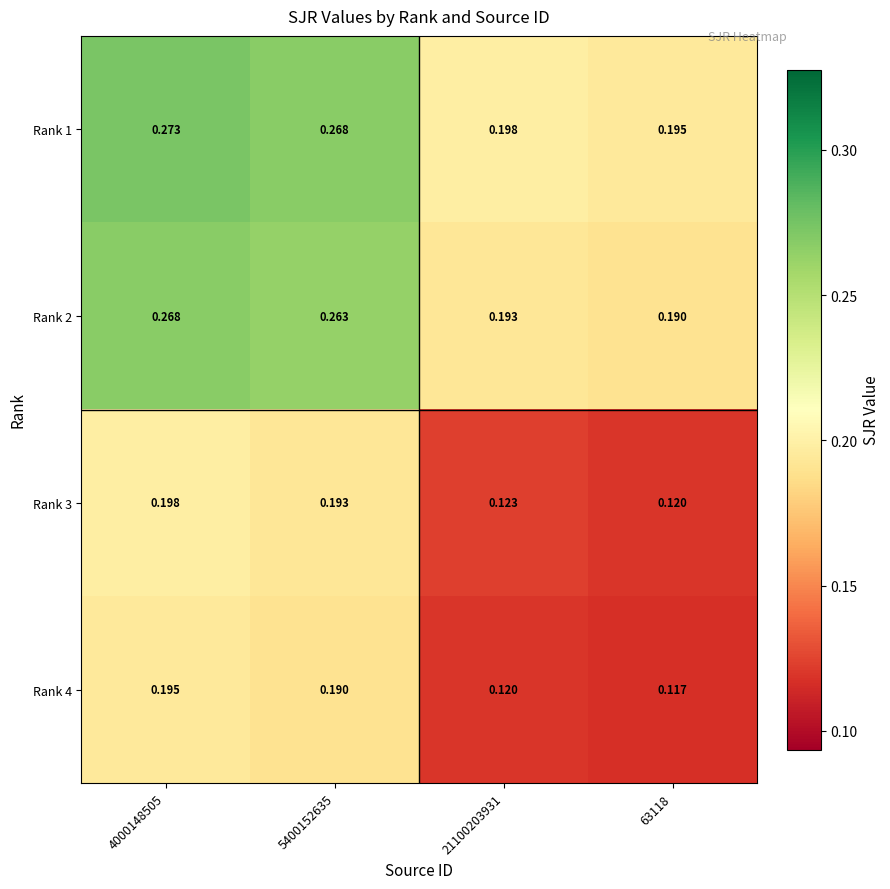

Is the value of Rank 4 at 21100203931 greater than the value of Rank 1 at 63118?

No